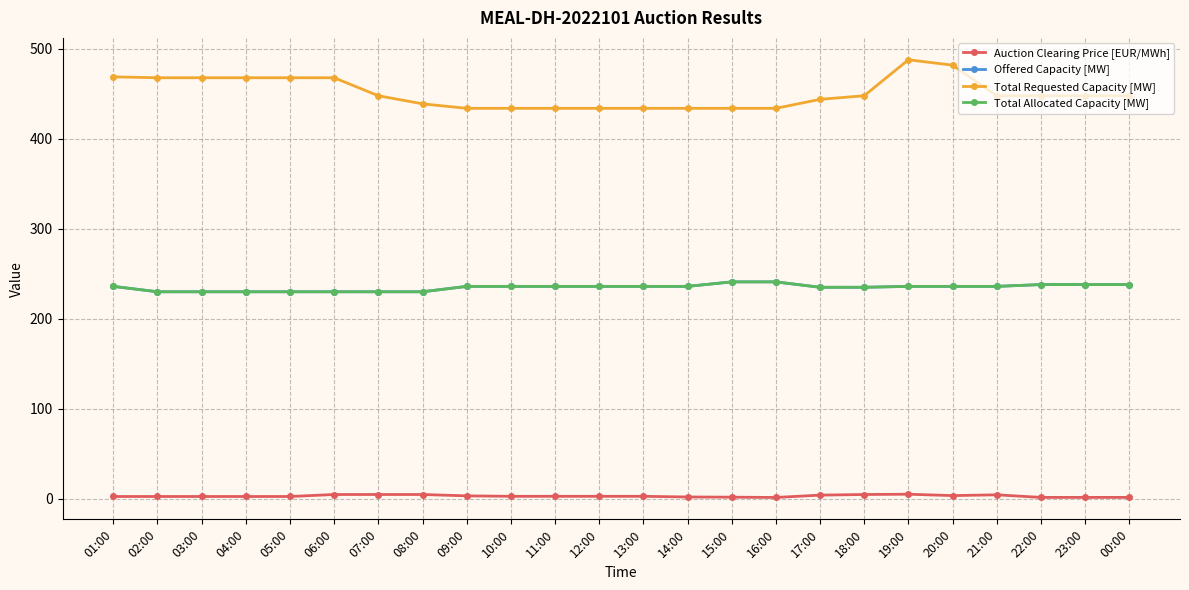

Which category has the highest value across all series?

19:00